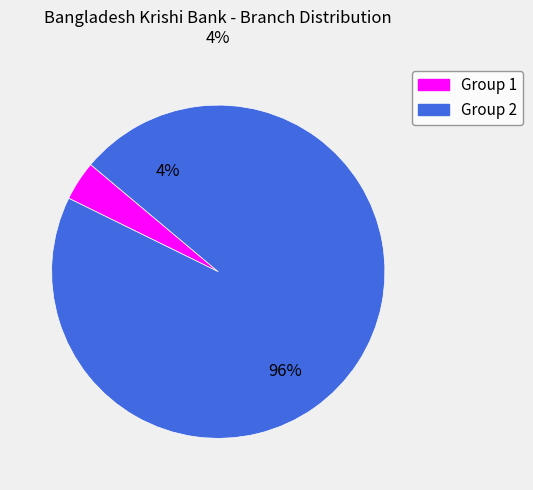

To the nearest percent, what is the difference between the largest and smallest slice percentages?

92%